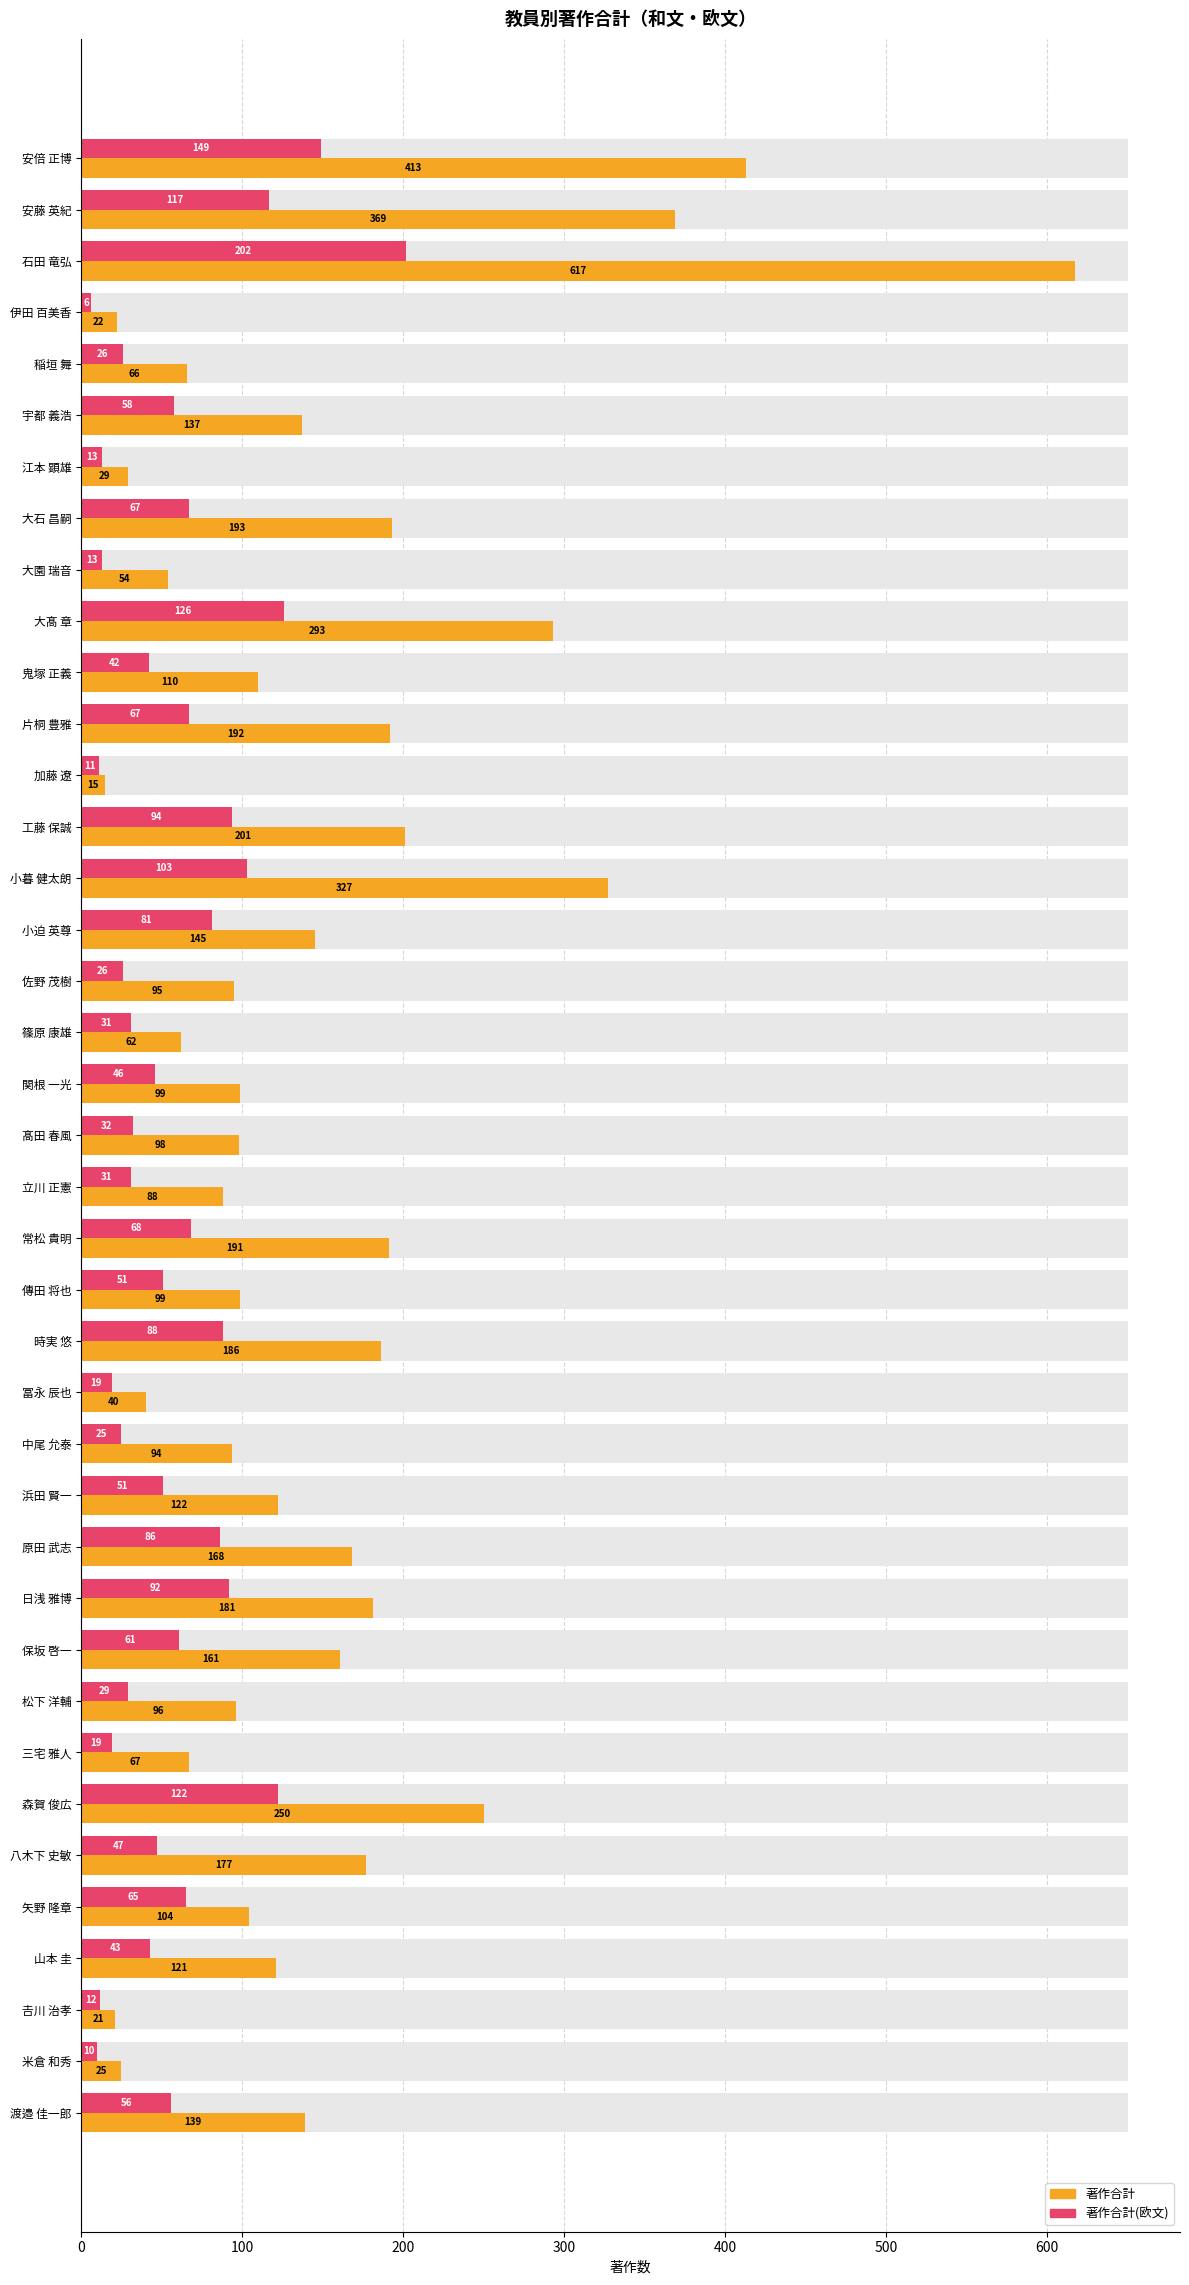

At how many categories does at least one series exceed 409?

2